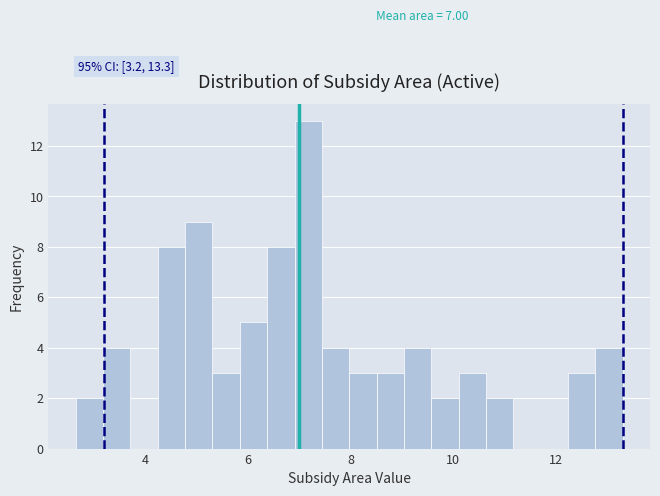

Read against the x-axis, roughly where is the centre of the tallest bar?

7.2